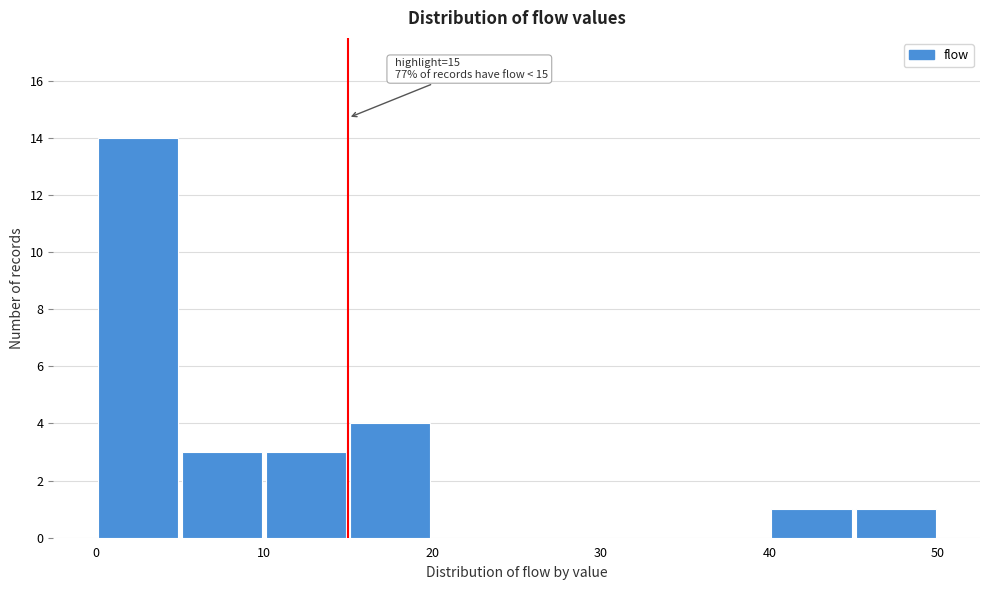

Over which range of the x-axis is the bar tallest?

0 to 5